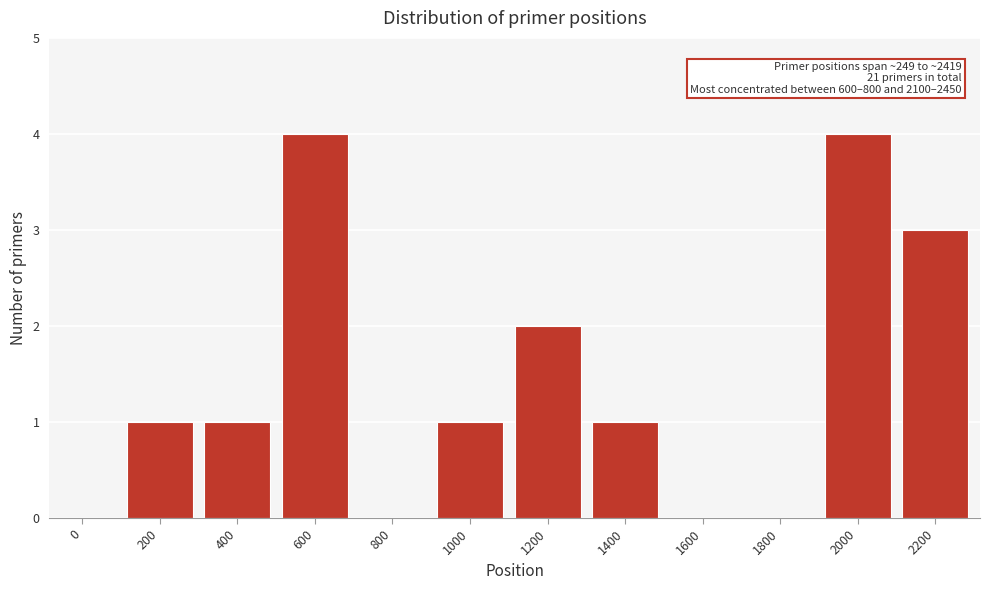

Reading left to right, what are all the values shown in this chart?

0=0	200=1	400=1	600=4	800=0	1000=1	1200=2	1400=1	1600=0	1800=0	2000=4	2200=3